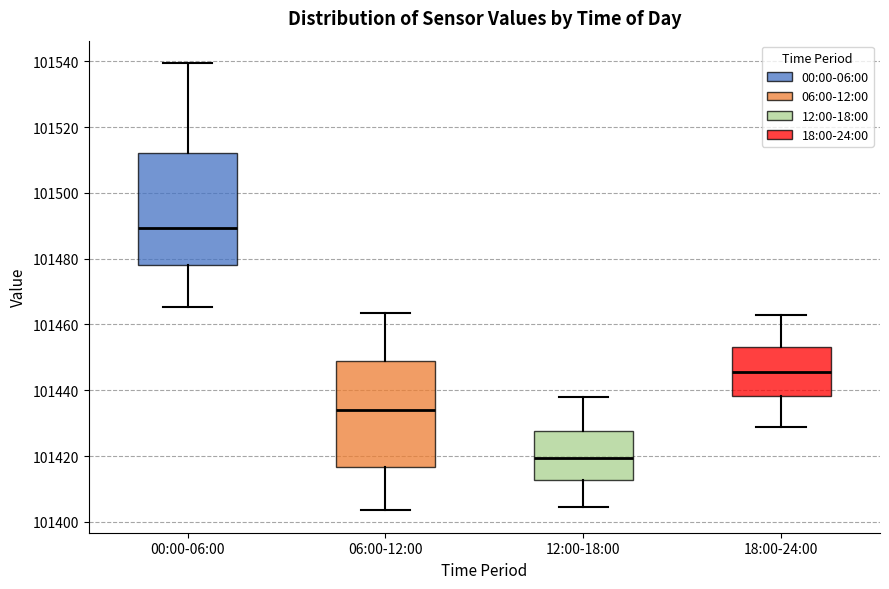

Reading left to right, transcribe this box plot: for each box, give where its median line is, the range the box spans, and where its two whiskers end, as read against the y-axis. The values are not printed on the chart, so give them approximately, as read against the axis.

00:00-06:00: median 101490, box 101478 to 101512, whiskers 101466 to 101540
06:00-12:00: median 101434, box 101416 to 101448, whiskers 101404 to 101464
12:00-18:00: median 101420, box 101412 to 101428, whiskers 101404 to 101438
18:00-24:00: median 101446, box 101438 to 101454, whiskers 101428 to 101462